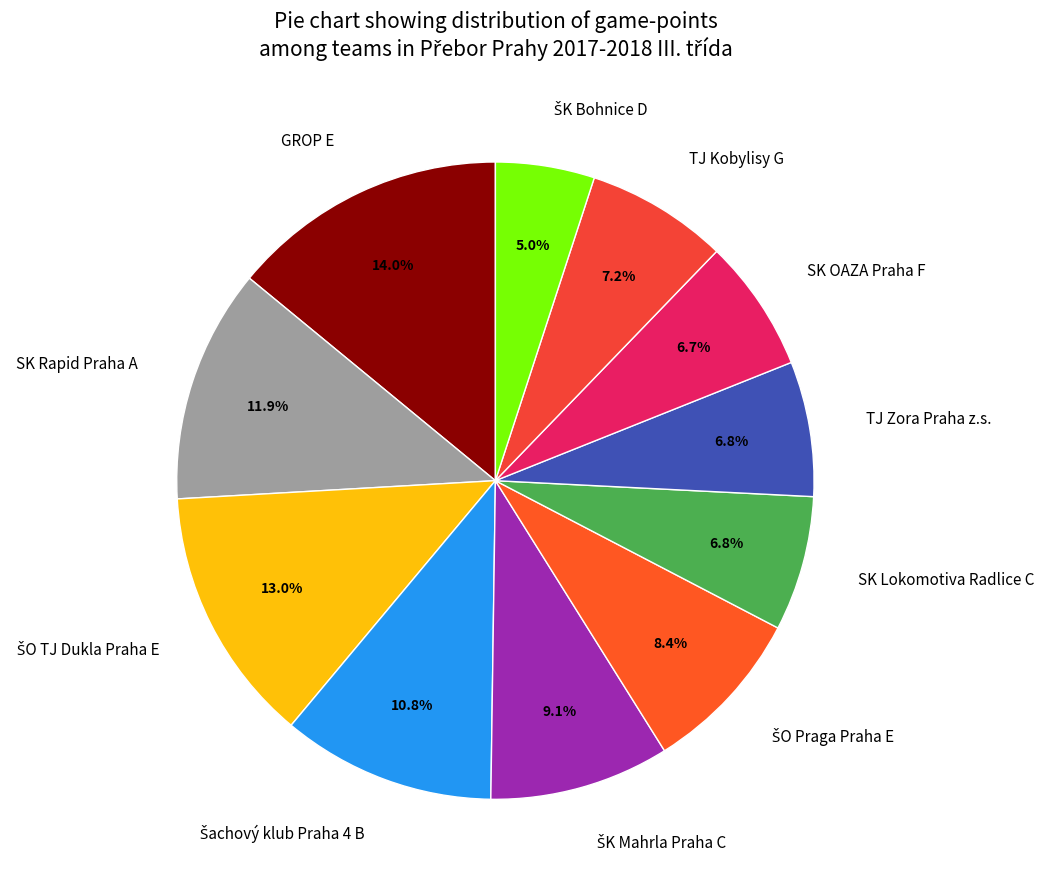

Which category has the biggest portion of the pie?

GROP E